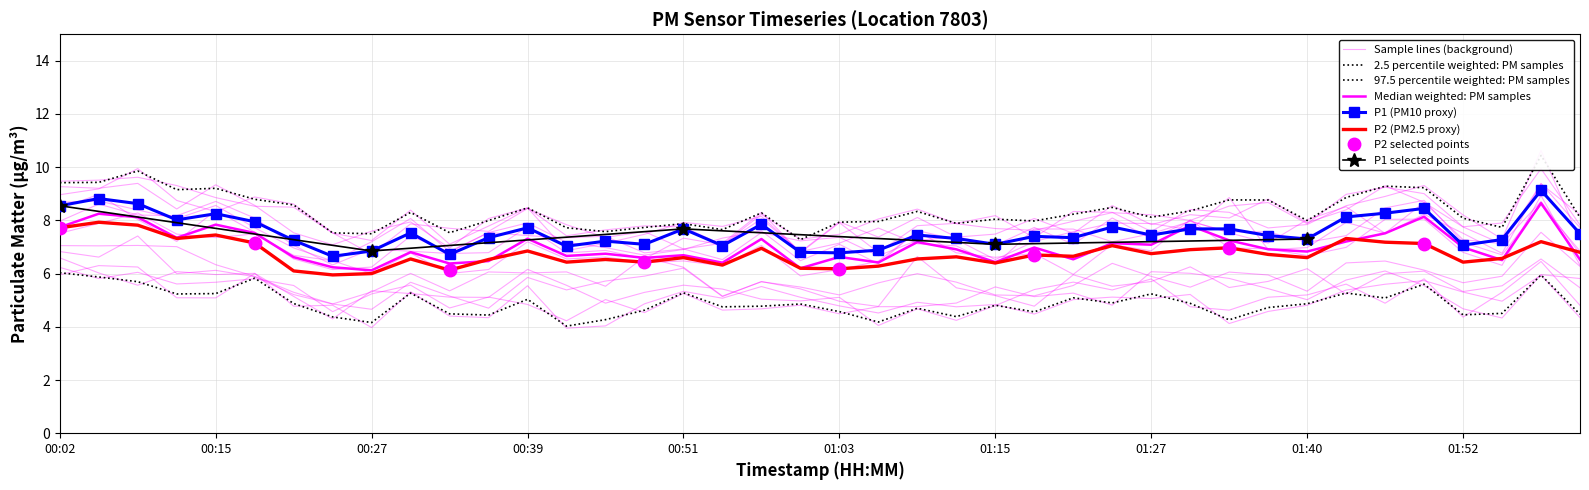

What is the approximate value of P1 at 01:55?

7.3